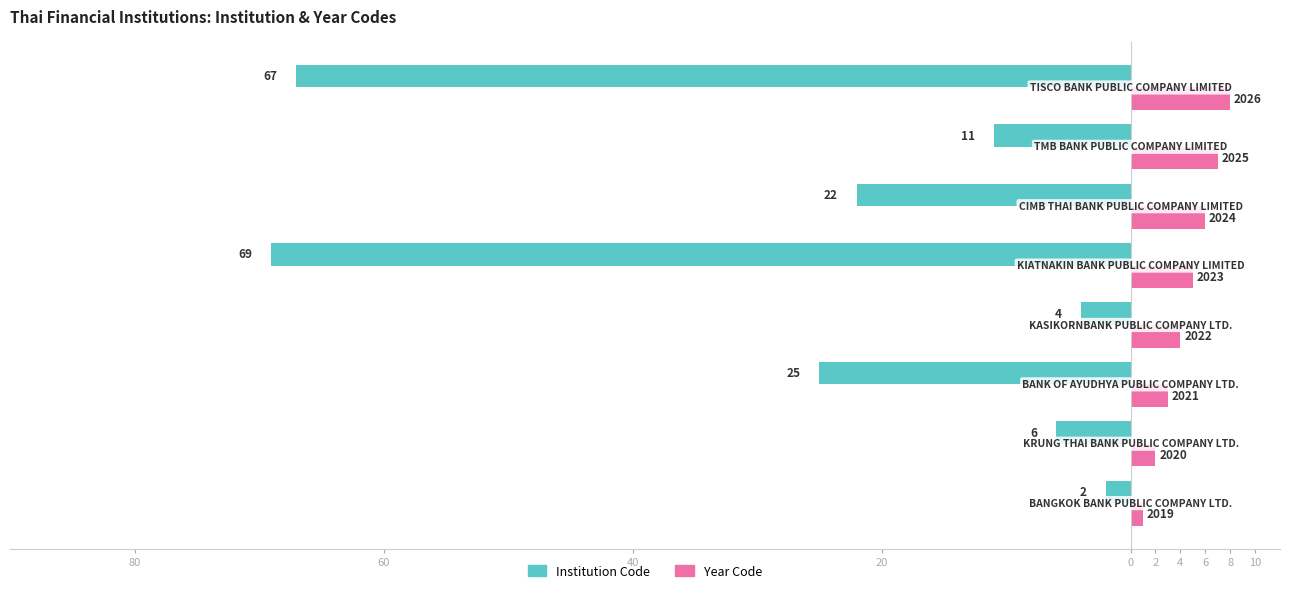

What is the value of the Institution Code bar at the 6th from the left?

-22